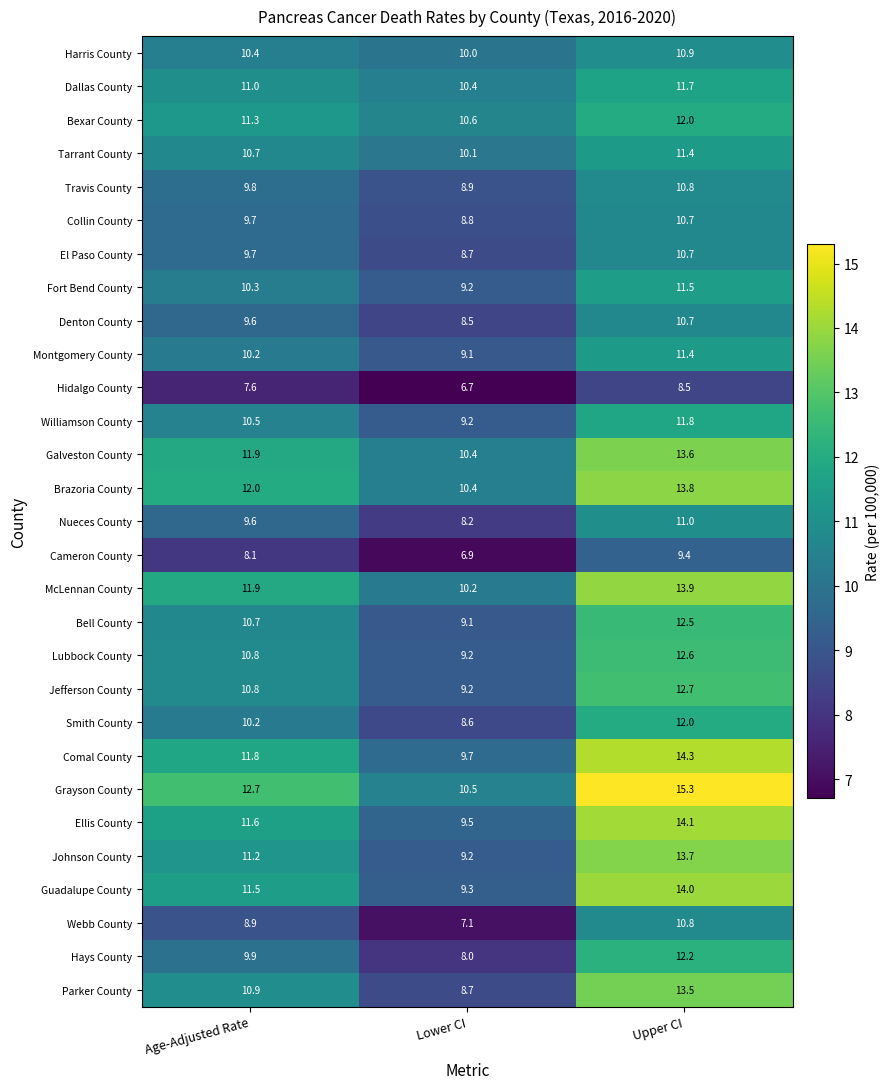

What is the spread (max minus min) of values at Age-Adjusted Rate?

5.1